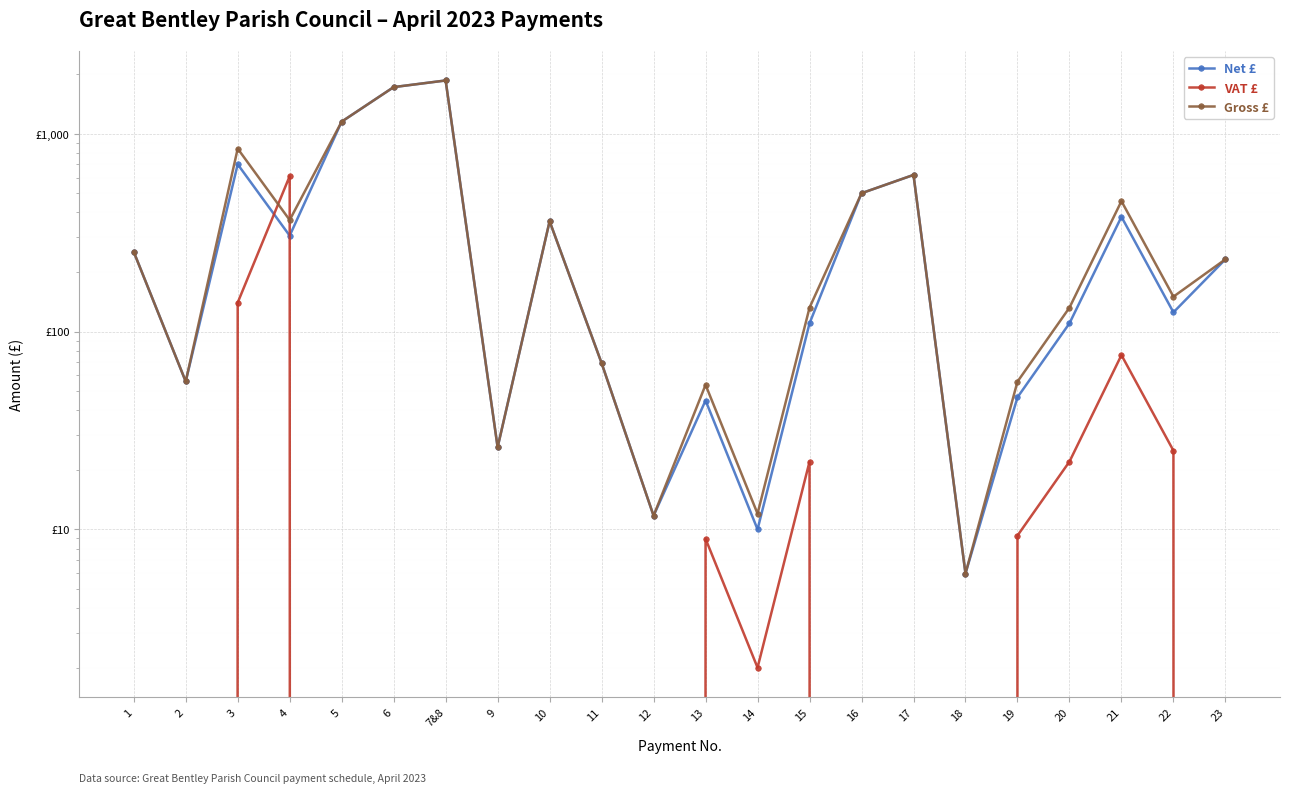

What is the label of the 22nd point from the left?

23